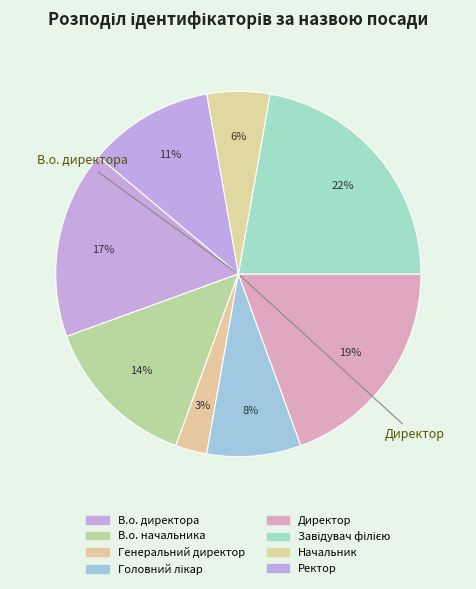

Is it true that Генеральний директор is 14% of the pie?

False